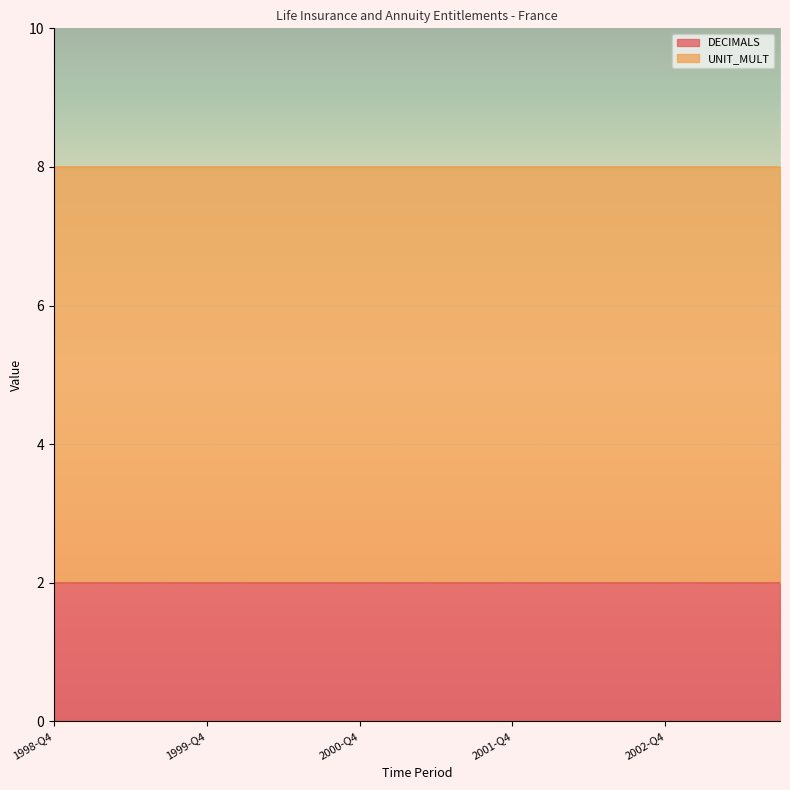

What is the maximum value for UNIT_MULT?

6